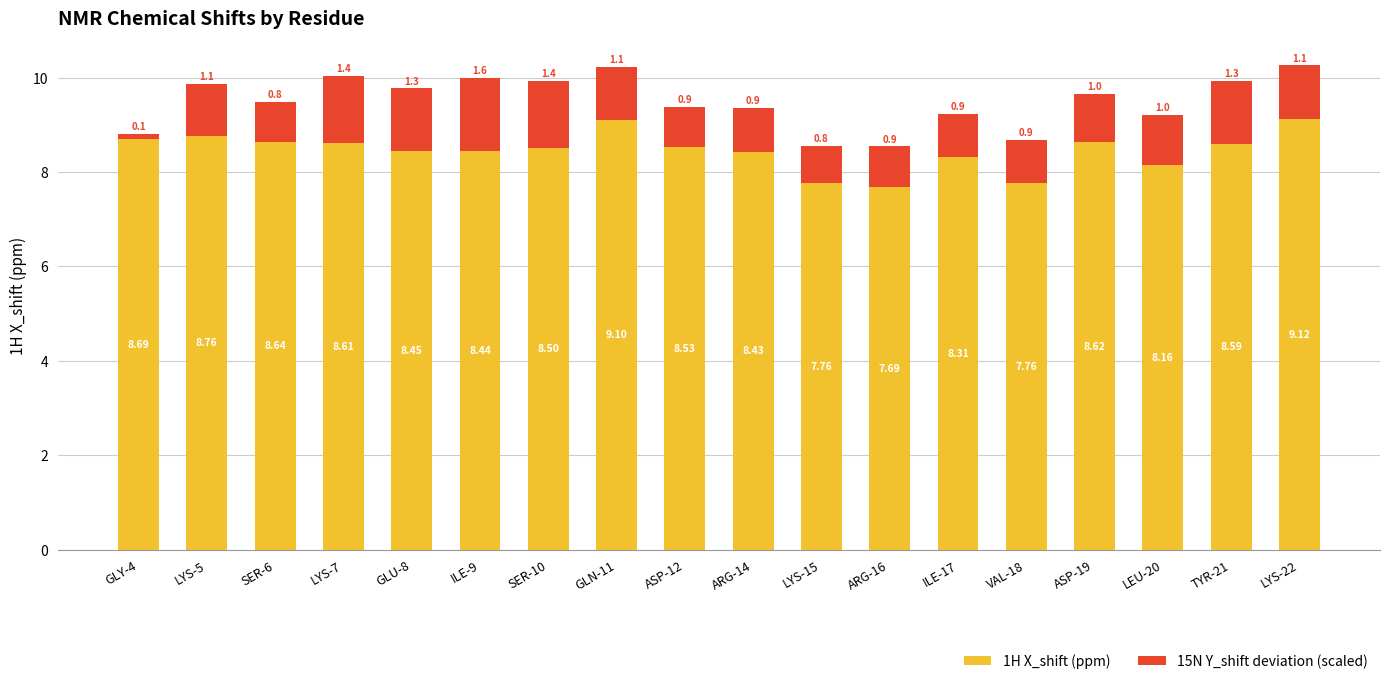

What is the total value across all series at GLU-8?

9.8